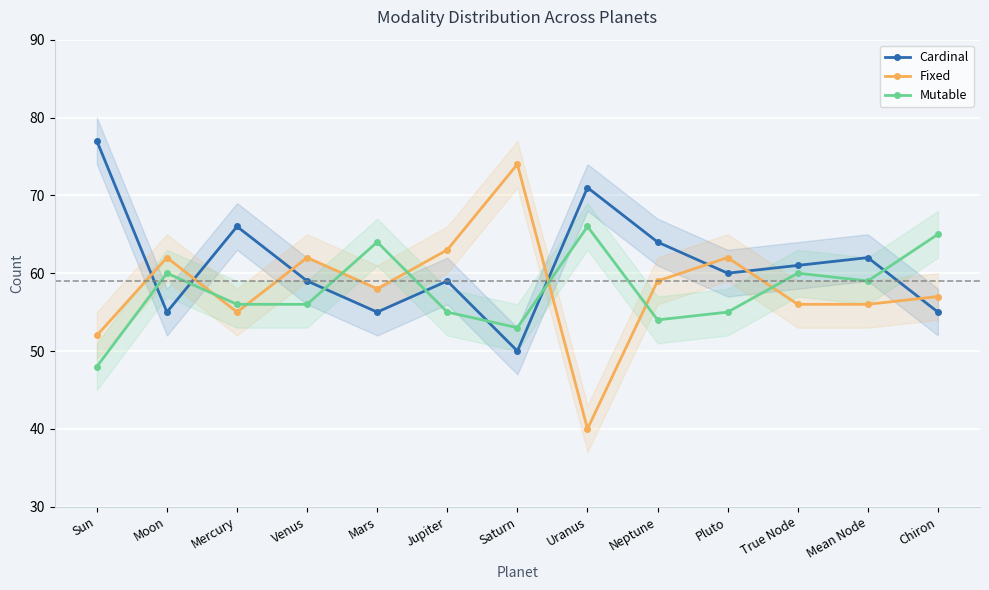

What is the label of the 8th point from the right?

Jupiter